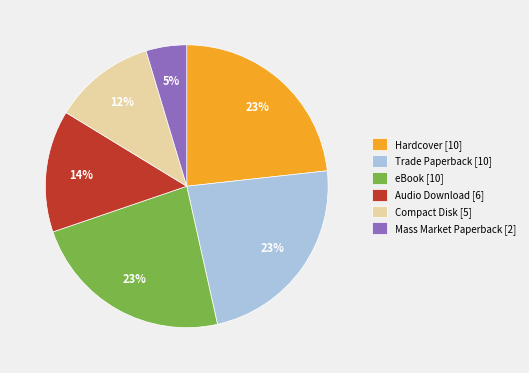

Which slice is the smallest?

Mass Market Paperback [2]